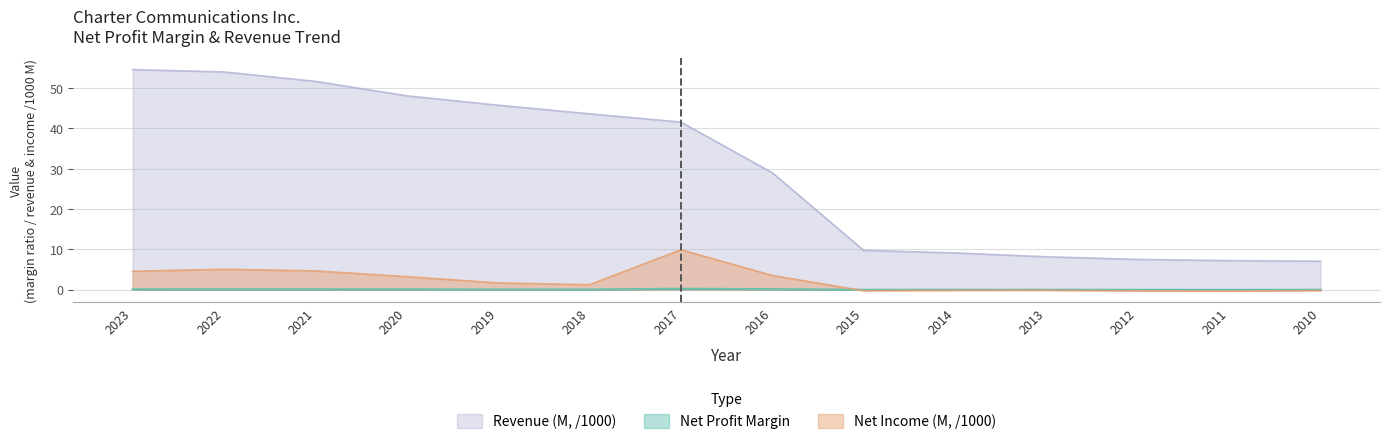

How many positive values does the Net Income (M) series have?

8